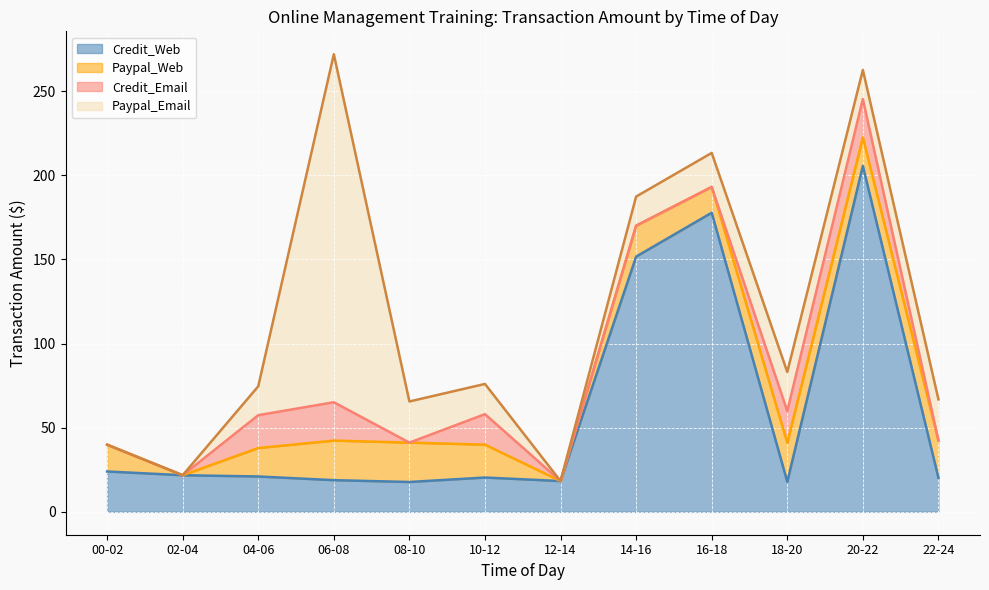

At which category does Paypal_Email reach its first local peak?

06-08